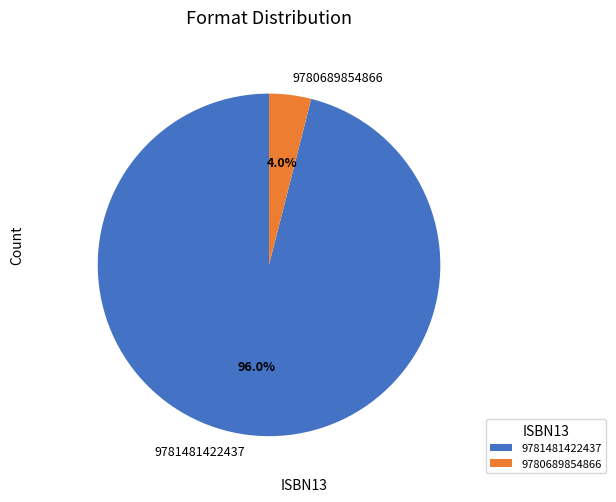

Between 9780689854866 and 9781481422437, which is larger?

9781481422437